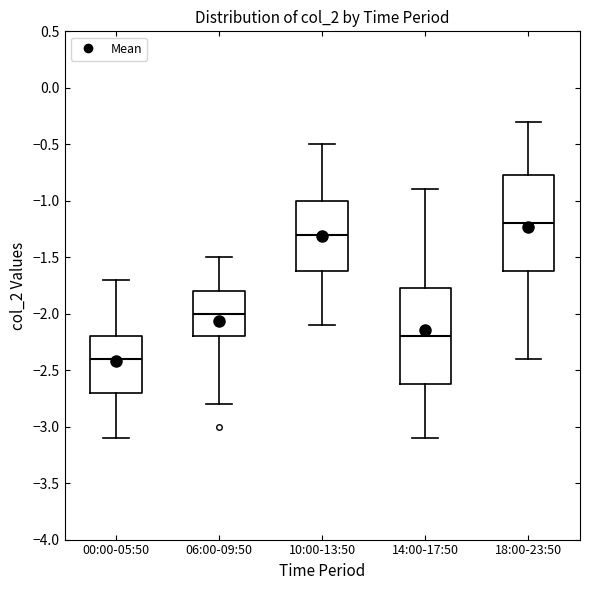

Which box's median line is the highest?

18:00-23:50